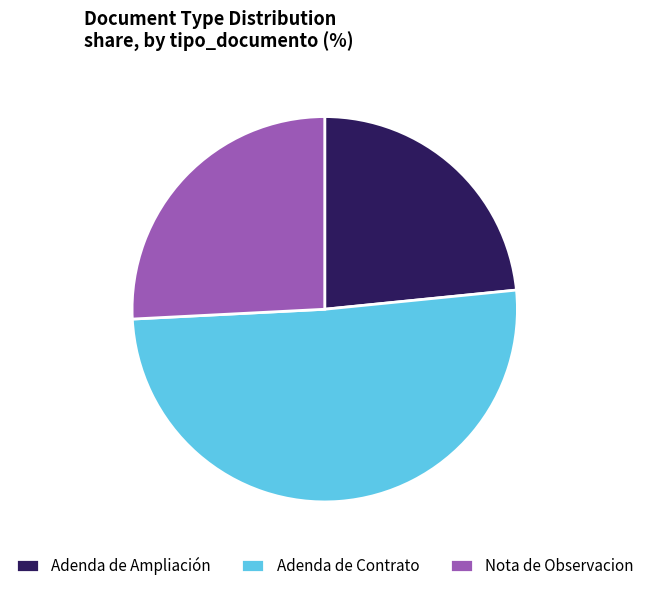

Is there a majority slice in this chart?

Yes